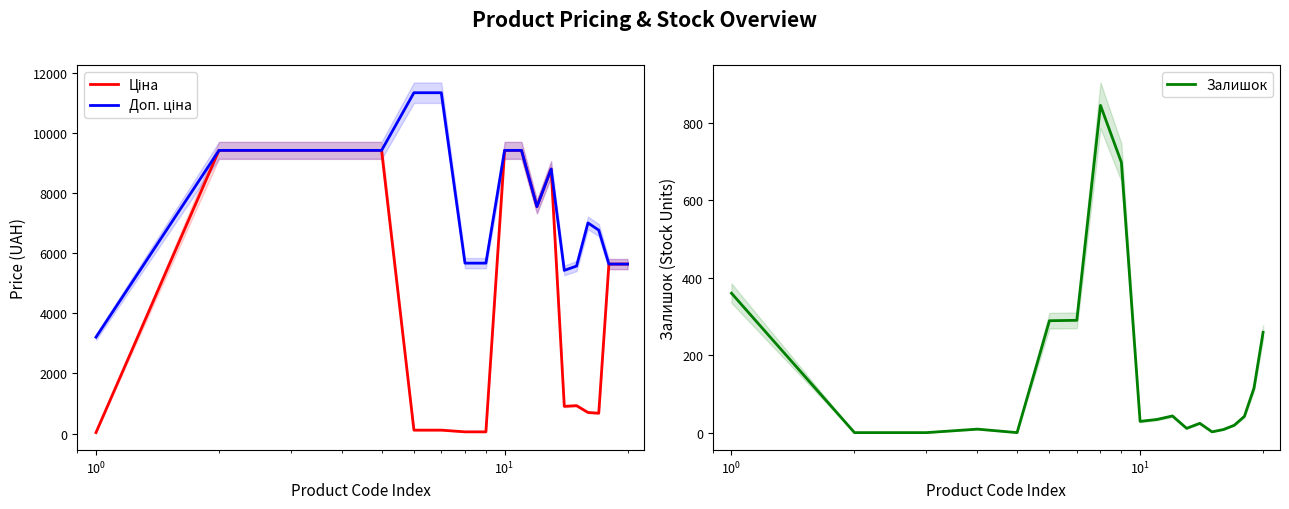

What is the difference between the second highest and minimum values in the Доп. ціна series?

8129.0